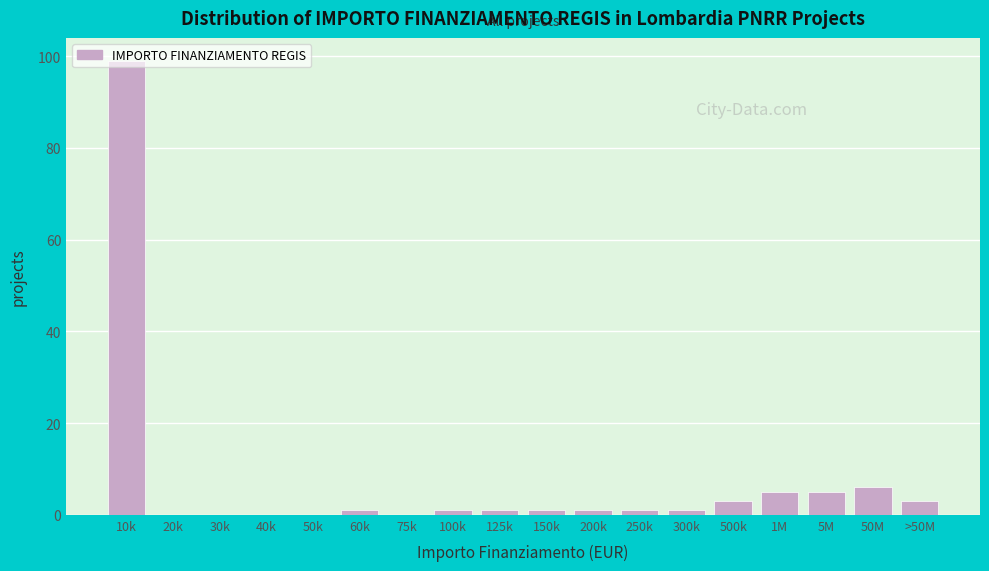

Which label corresponds to the largest value in the chart?

10k